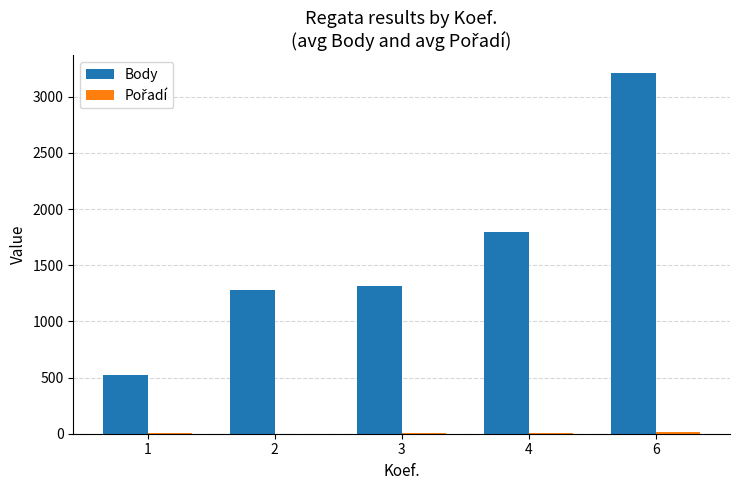

Is it true that Body equals 1797.0 at 4?

True